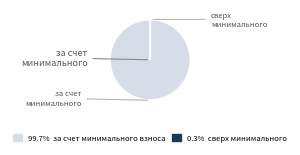

To the nearest percent, what is the combined percentage of сверх минимального размера взноса and за счет минимального взноса?

100%